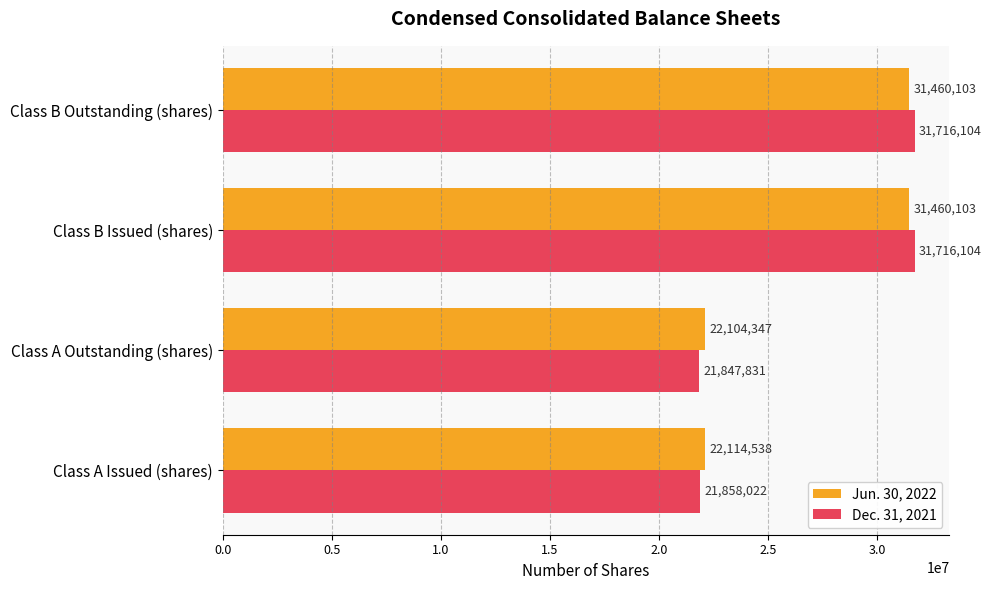

Which series has the largest total across all categories?

Jun. 30, 2022